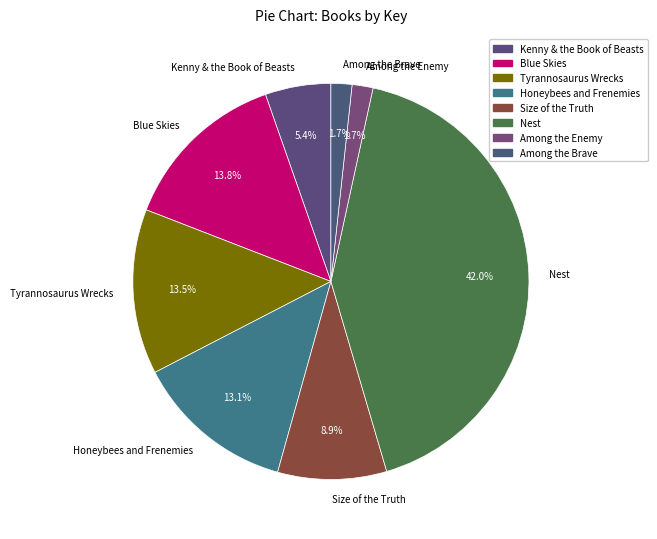

Is it true that Among the Enemy is 2% of the pie?

True